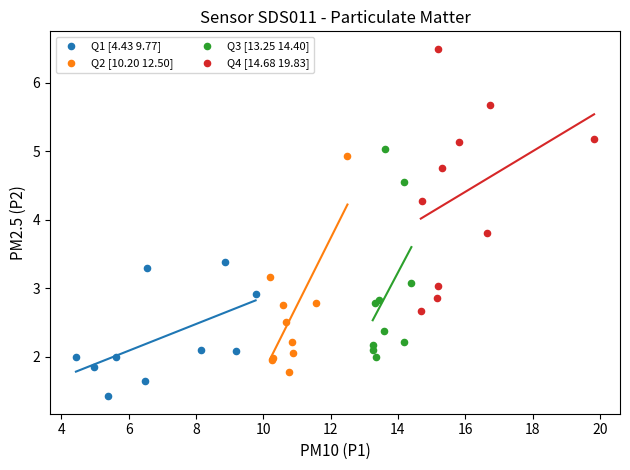

Which series contains the lowest Y value?

Q1 [4.43 9.77]